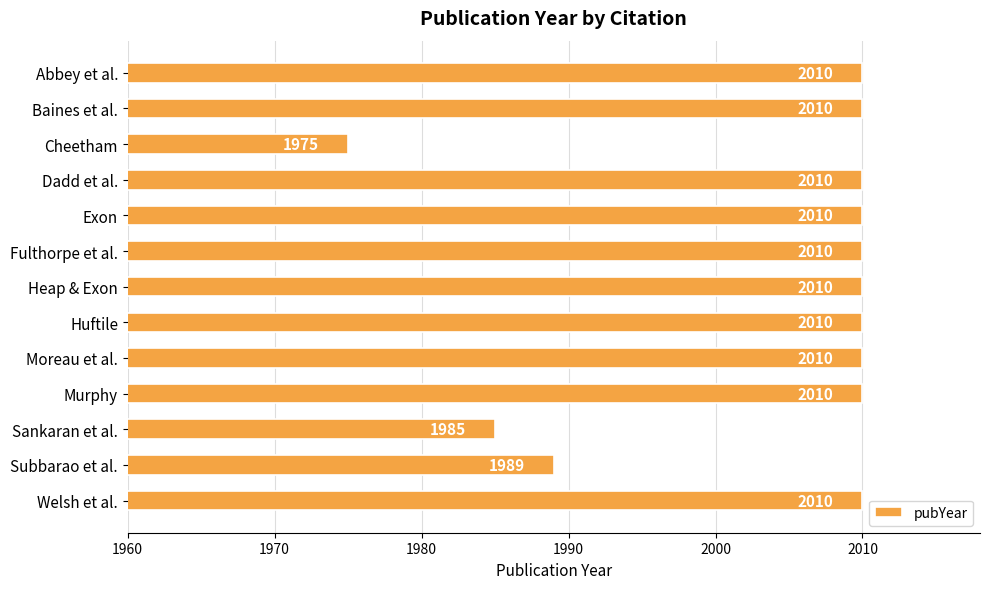

Count the number of data series in this chart.

1